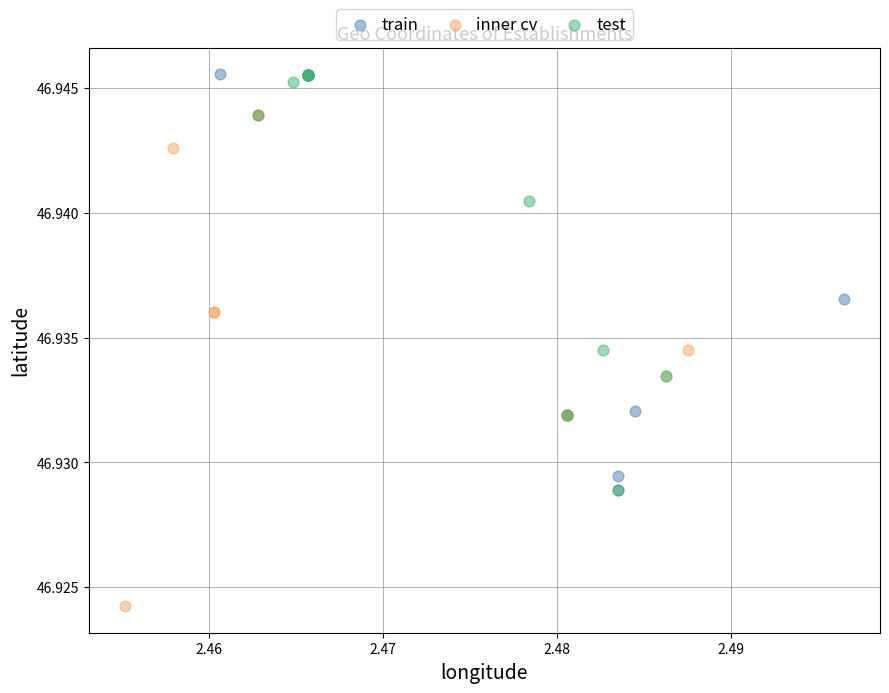

Which series reaches the minimum Y coordinate?

inner cv